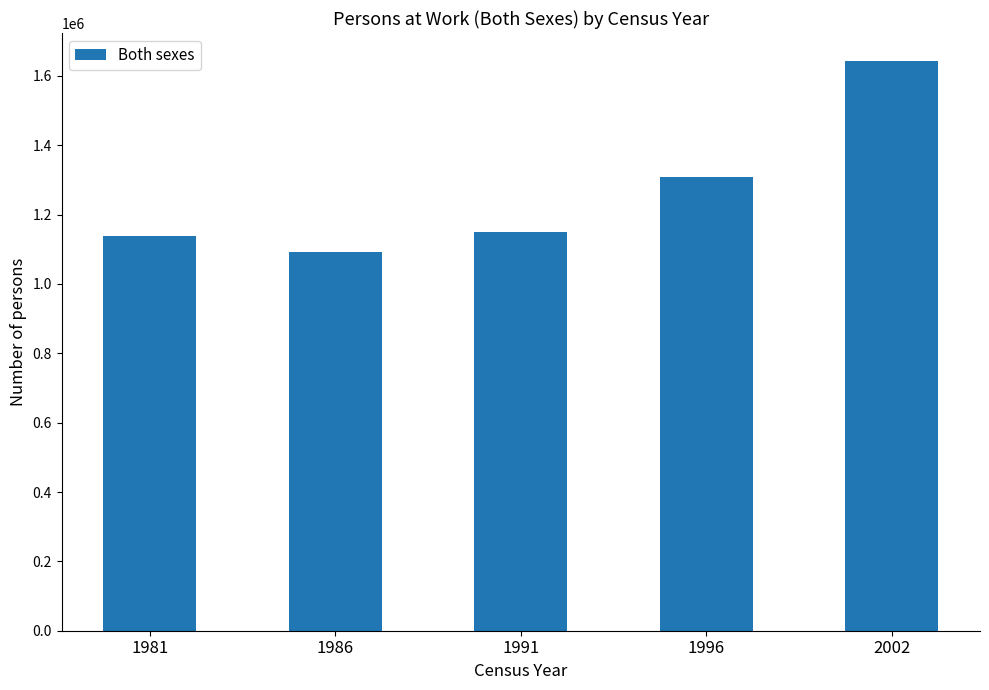

What is the value of the 4th bar from the left?

1307236